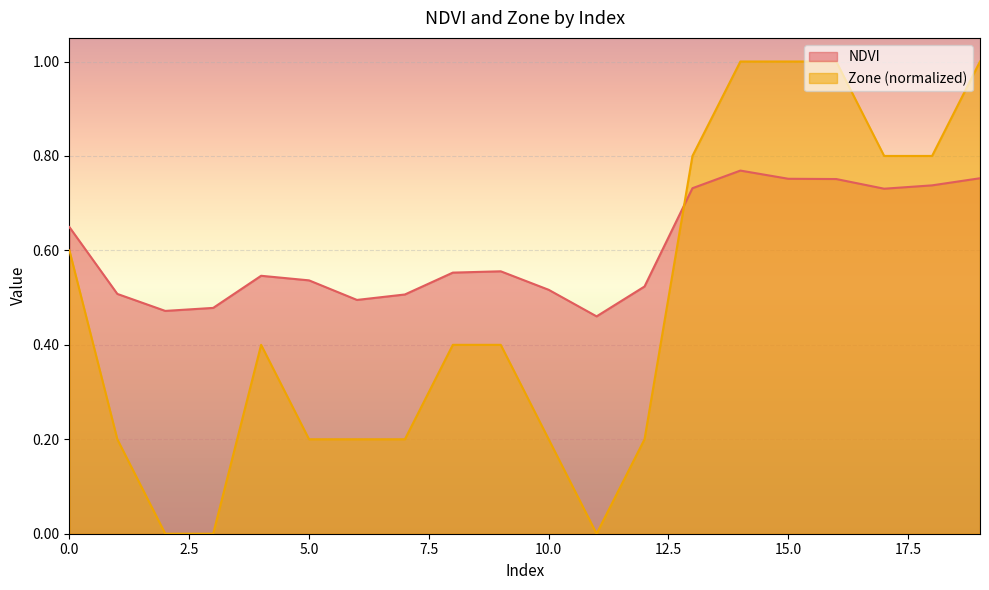

Which category has the lowest value across all series?

2